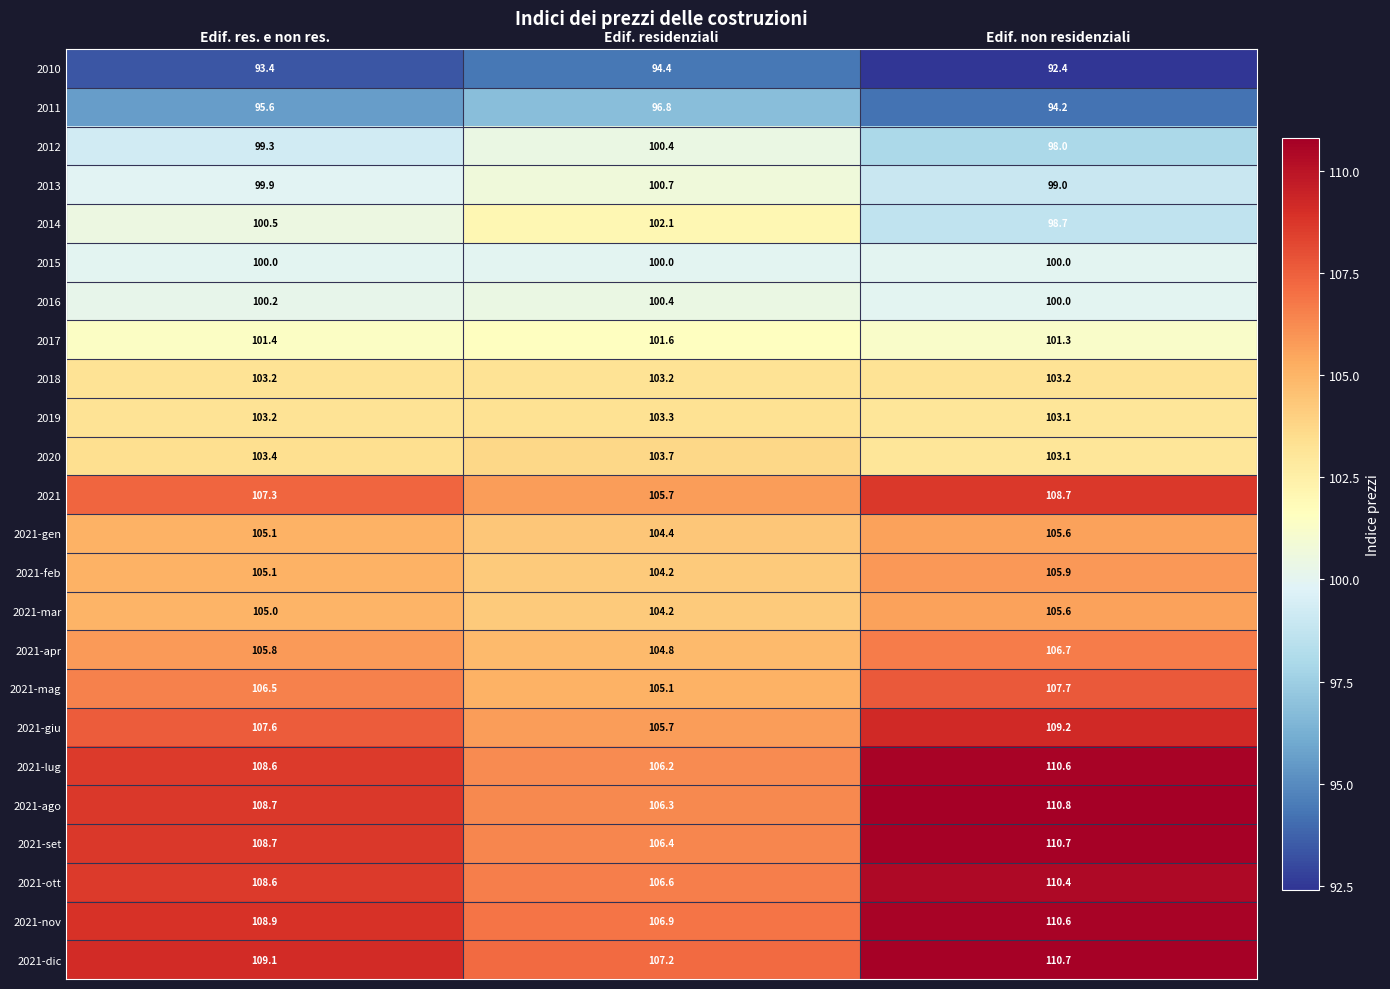

Rank the categories by 2021-apr value from highest to lowest.

Edif. non residenziali, Edif. res. e non res., Edif. residenziali